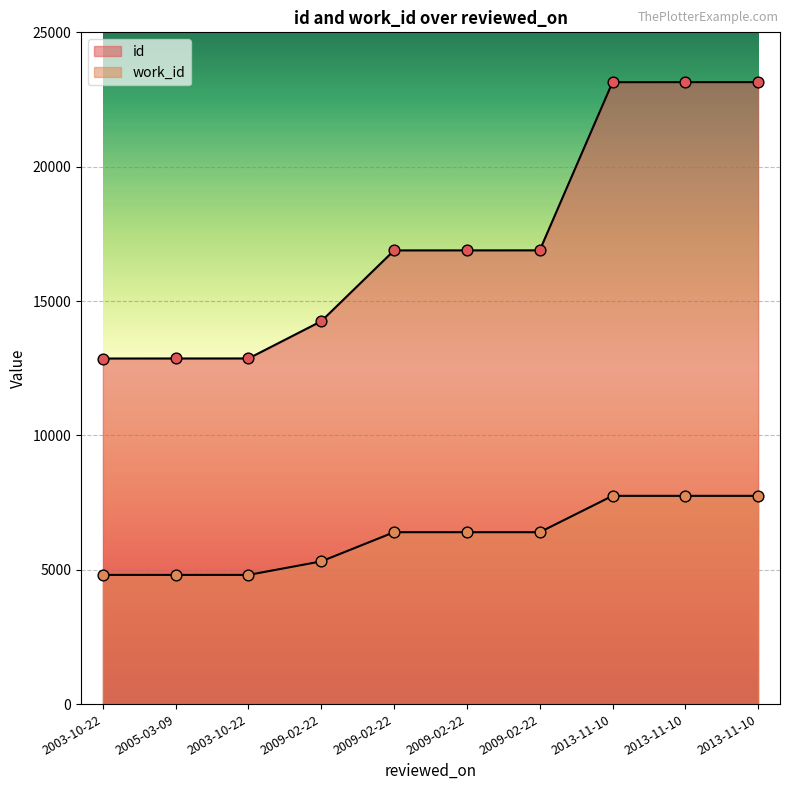

What are all the series names shown in the legend?

id, work_id